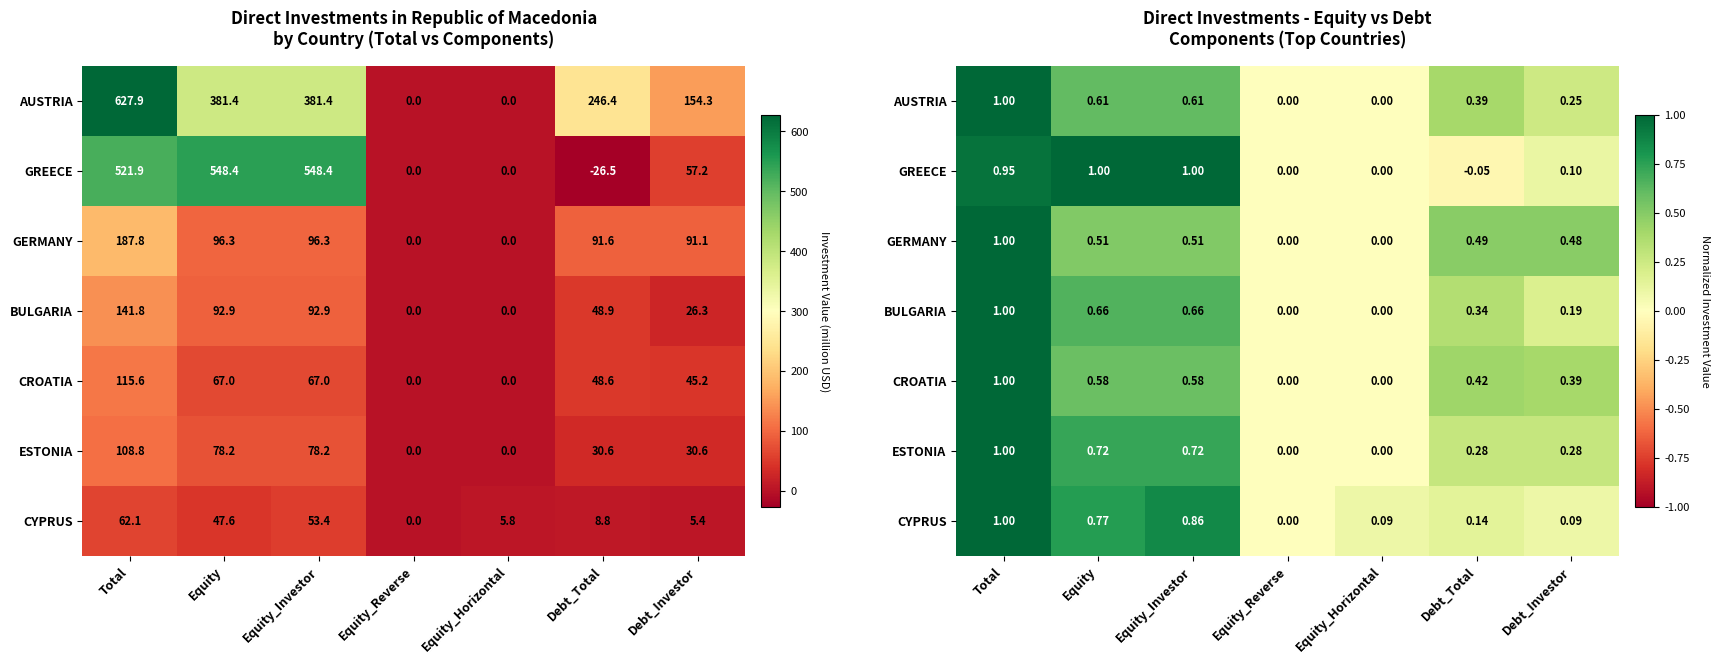

What is the total value across all series at Equity?

4.8